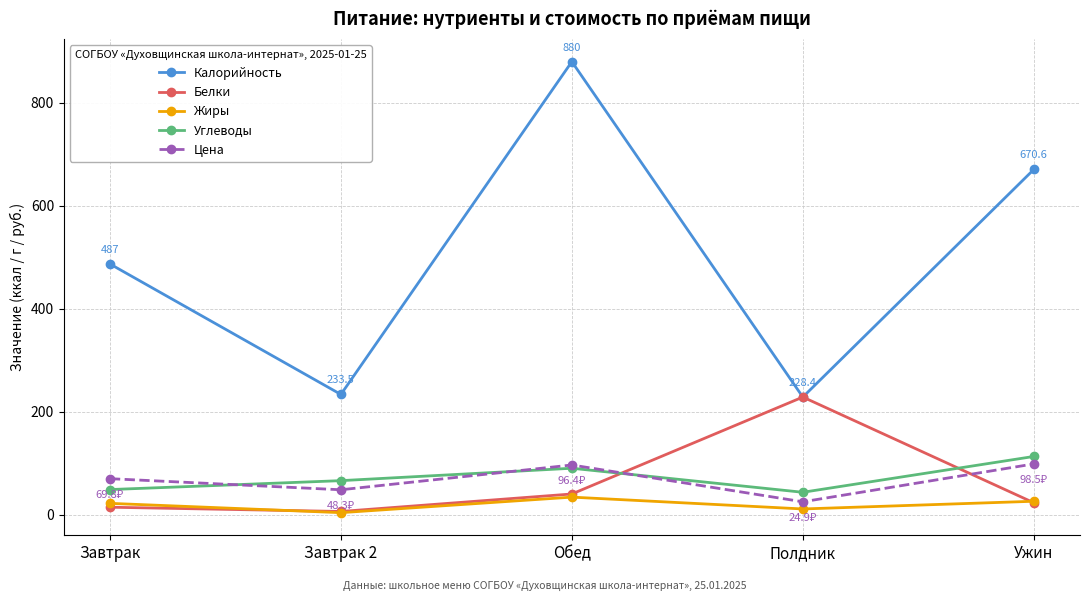

How many lines are shown in the chart?

5